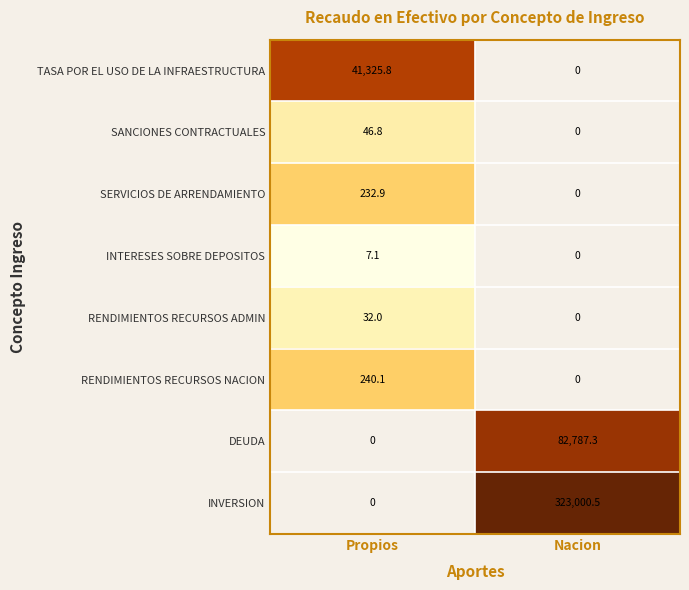

How many categories are shown in the chart?

2